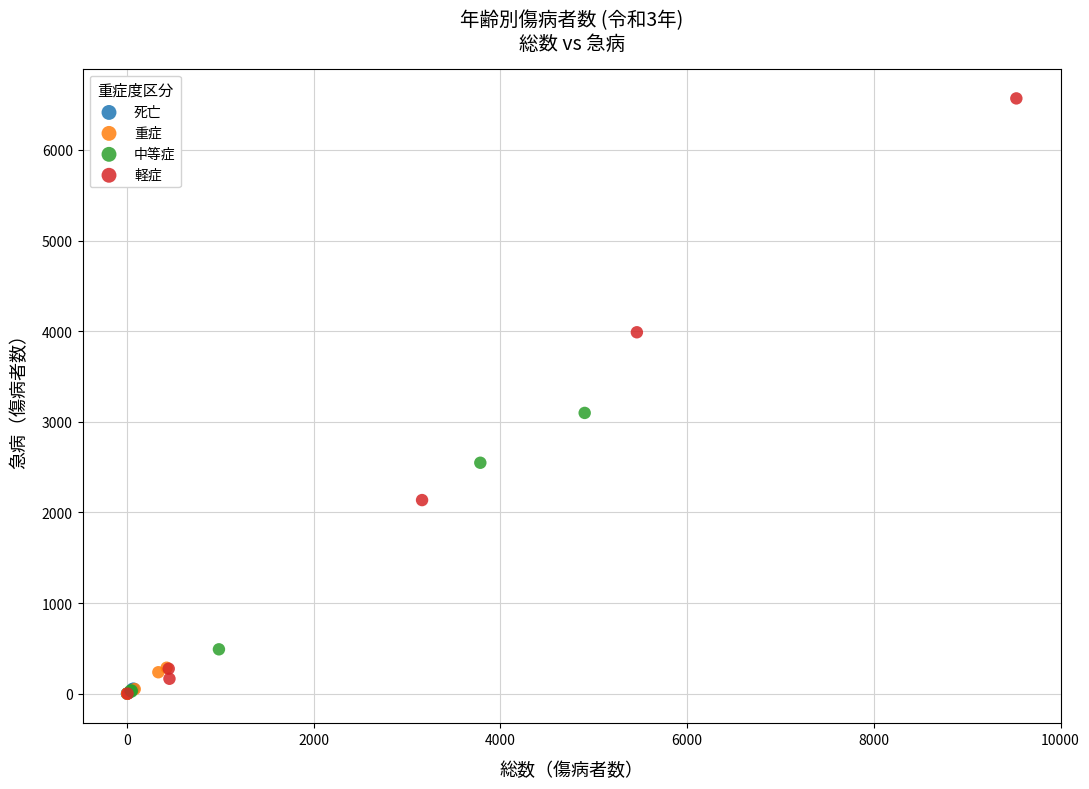

What are all the series names shown in the legend?

死亡, 重症, 中等症, 軽症